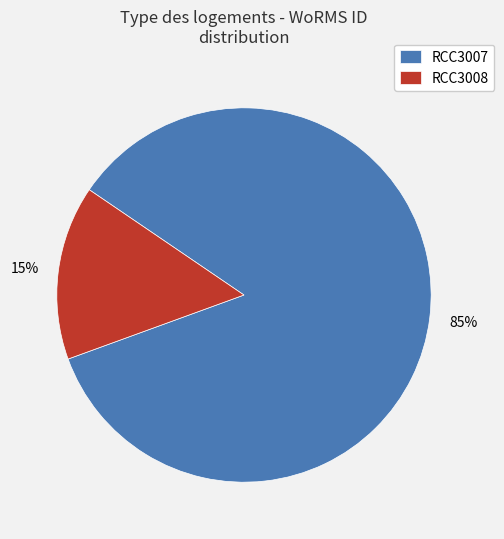

To the nearest percent, what is the difference between the largest and smallest slice percentages?

70%